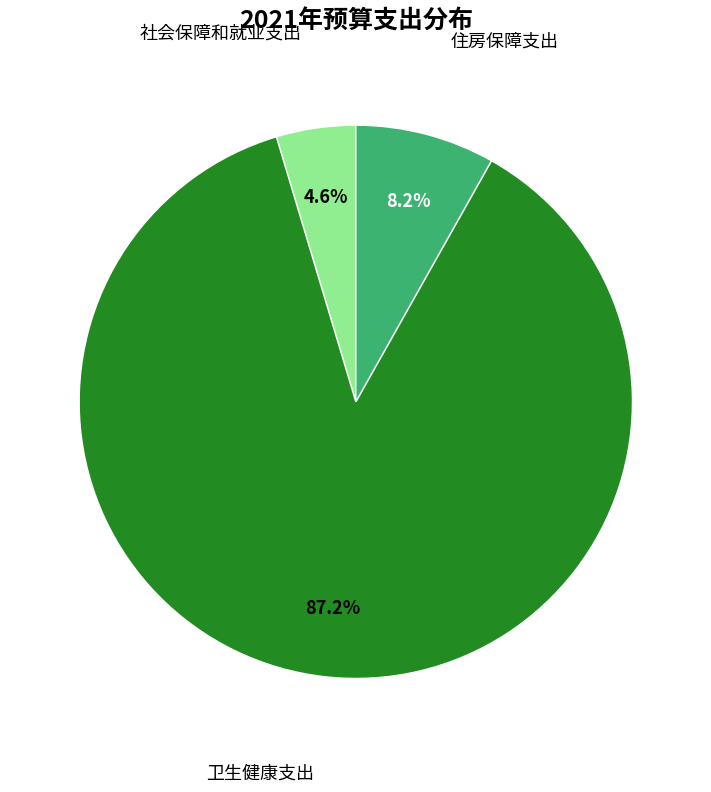

Is there any slice that represents more than half of the pie?

Yes